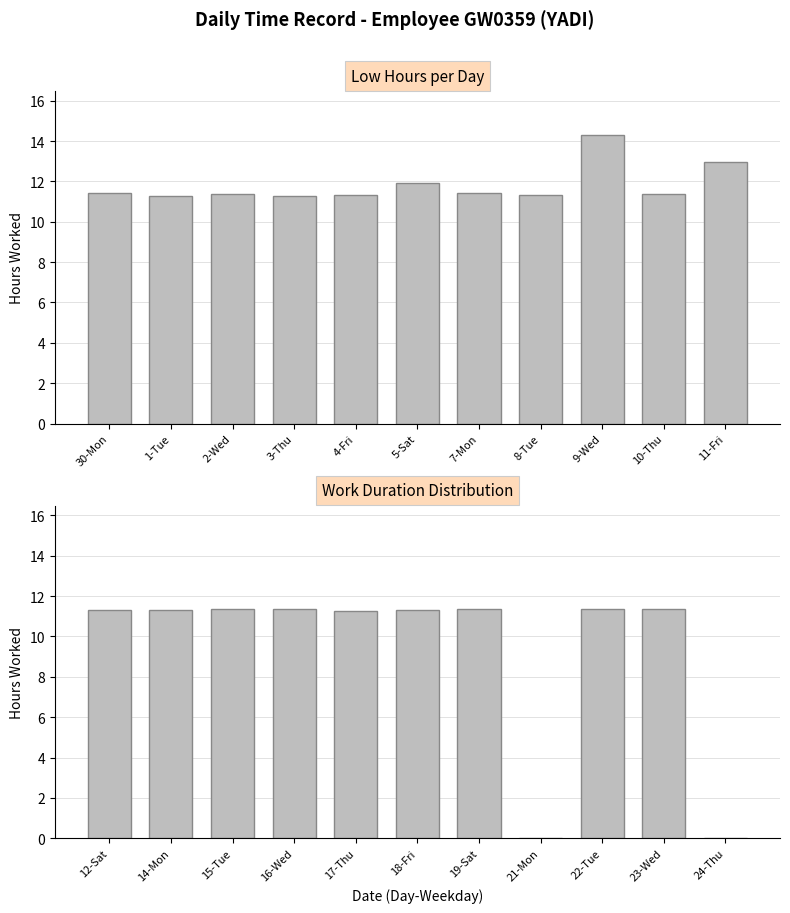

Is it true that Low Hours (second half) equals 18.6 at 17-Thu?

False